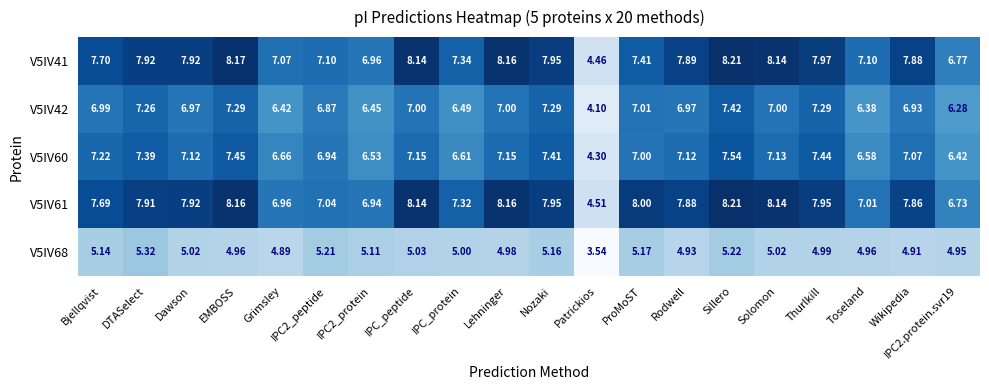

At which category is the sum across all series the highest?

Sillero